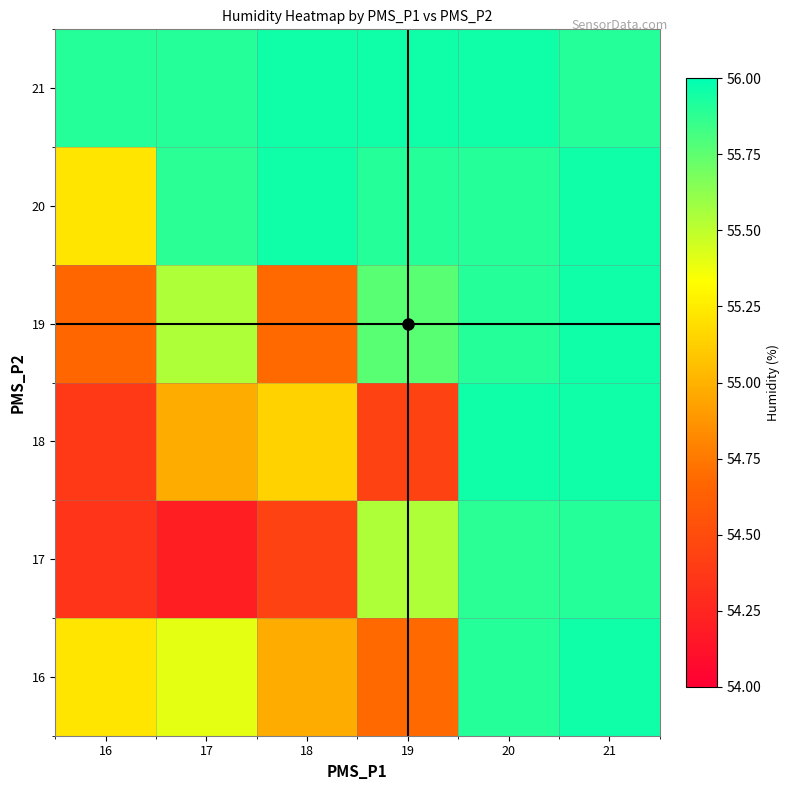

What is the difference between the highest and lowest values at 20?

0.1